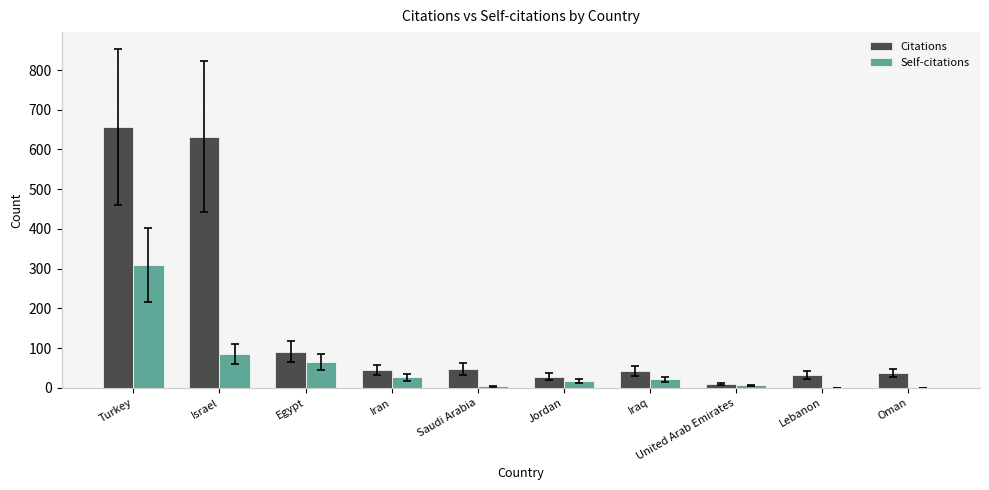

Which series has the widest spread of values?

Citations